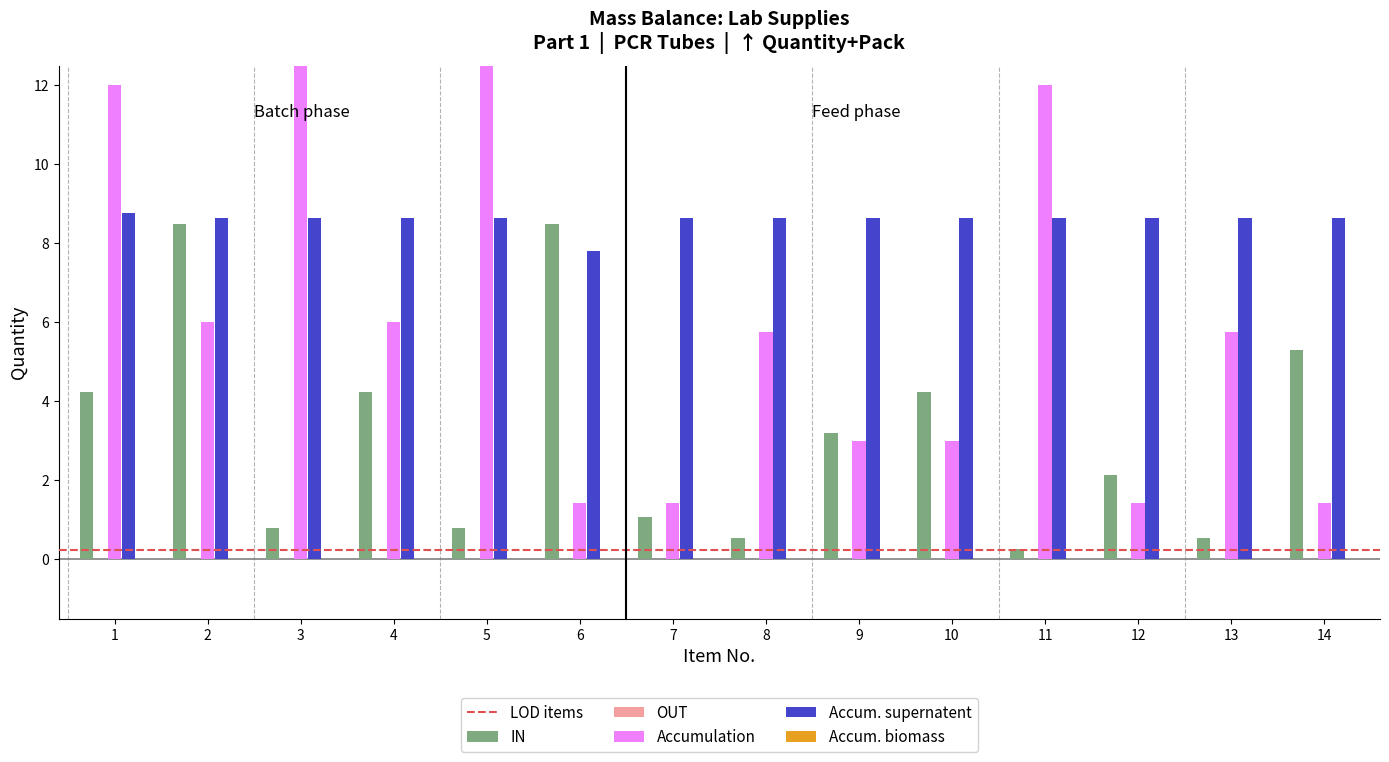

What is the value of the Accum. supernatent bar at the 3rd from the left?

8.6